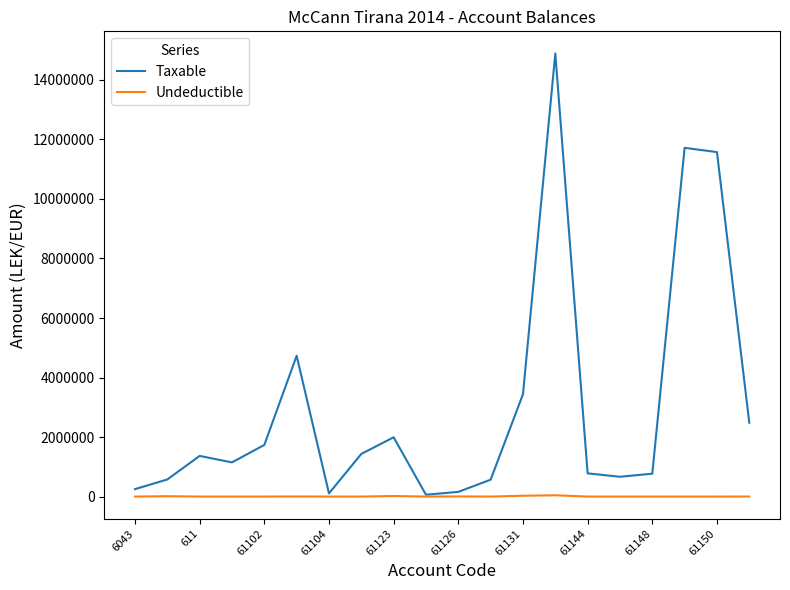

What are all the series names shown in the legend?

Taxable, Undeductible